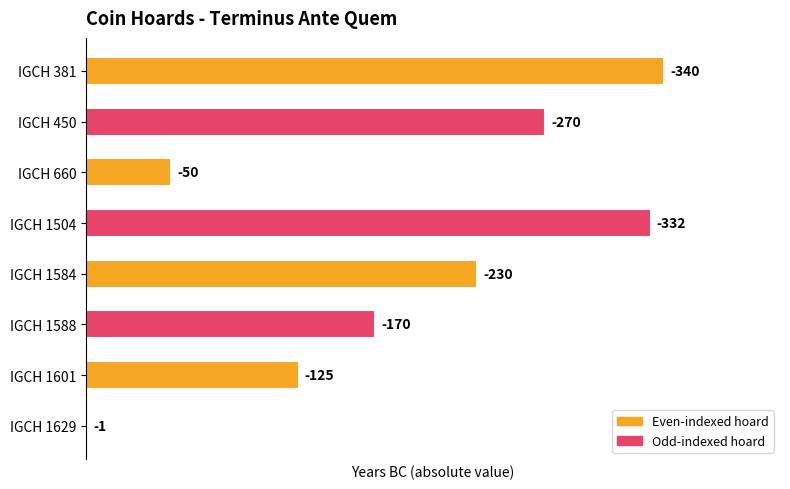

Rank the categories by value from highest to lowest.

IGCH 381, IGCH 1504, IGCH 450, IGCH 1584, IGCH 1588, IGCH 1601, IGCH 660, IGCH 1629